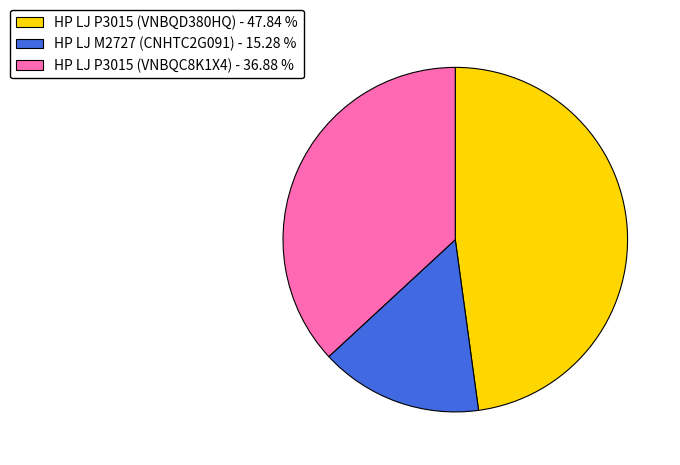

Is the sum of HP LJ P3015 (VNBQC8K1X4) and HP LJ M2727 (CNHTC2G091) greater than half?

Yes